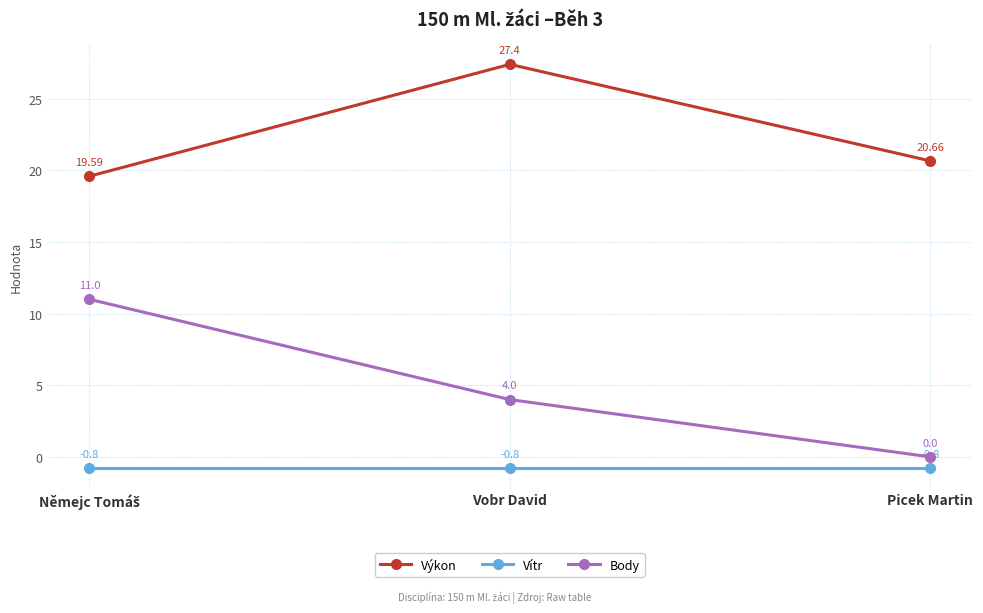

The Výkon series shows 20.7 at Picek Martin. True or false?

True